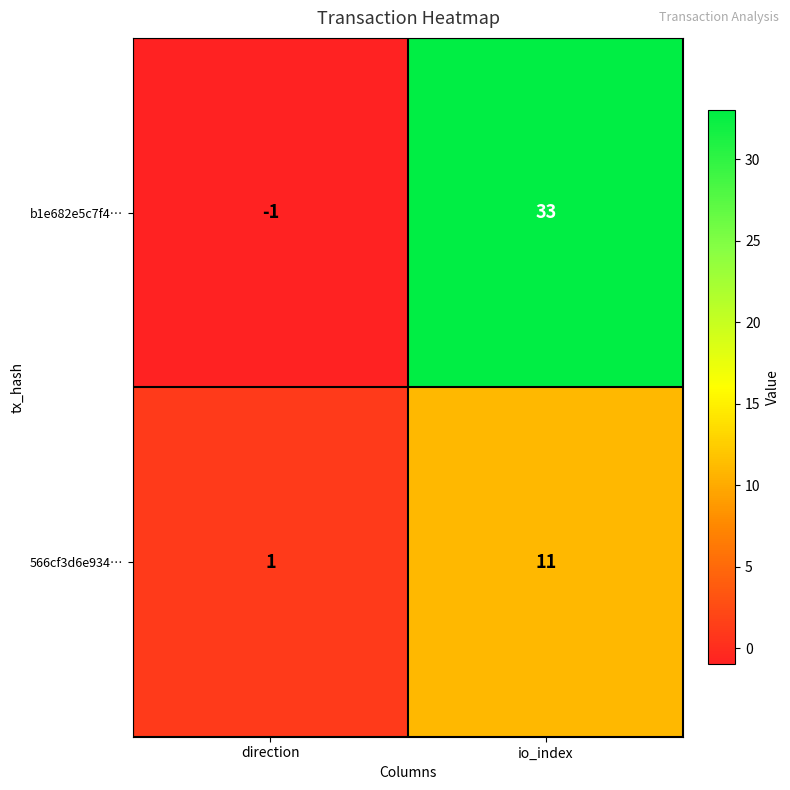

How many distinct data groups are displayed?

2